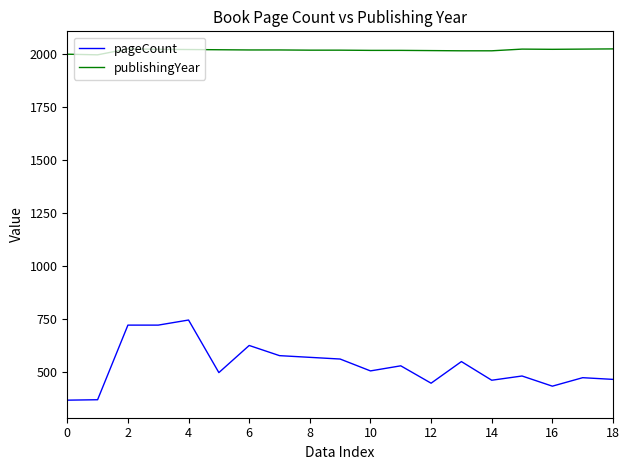

Which series has the largest total across all categories?

publishingYear